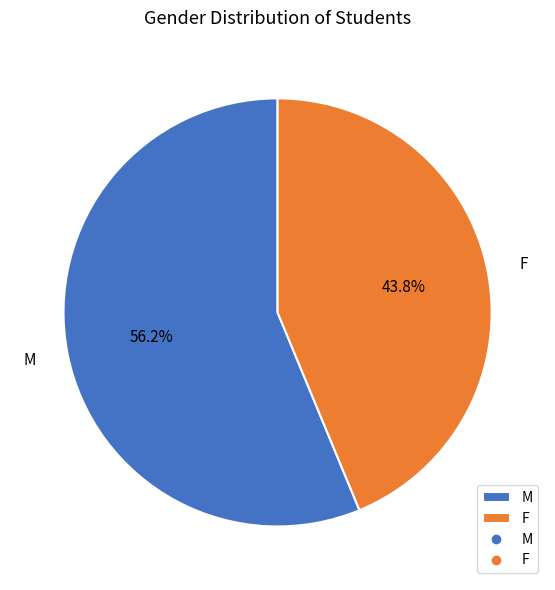

To the nearest percent, what percentage of the pie is F?

44%